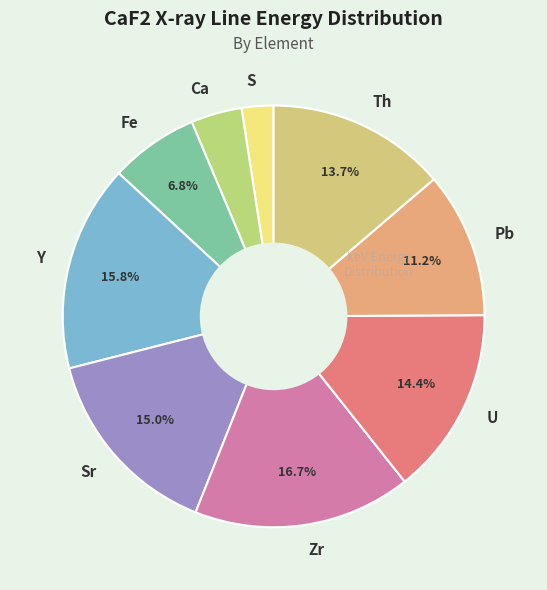

Does Zr account for over 50% of the chart?

No